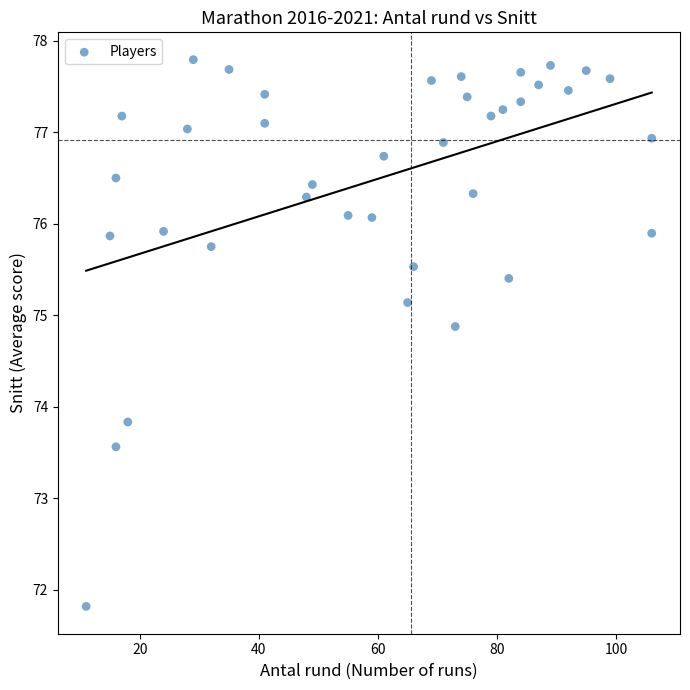

What Y value in the scatter plot is closest to 74?

73.8